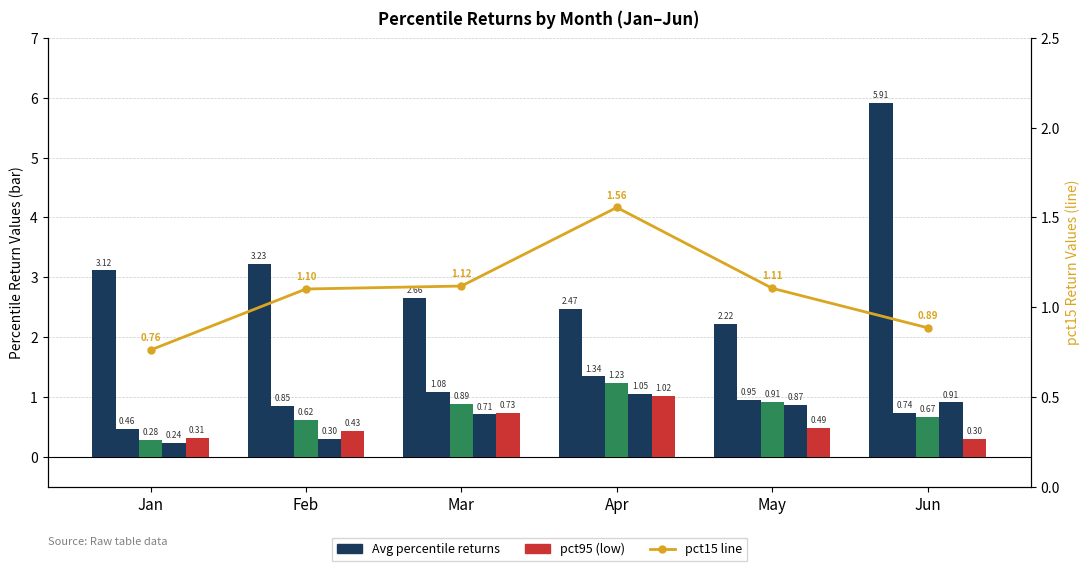

Which series changed the most between Apr and May?

pct95